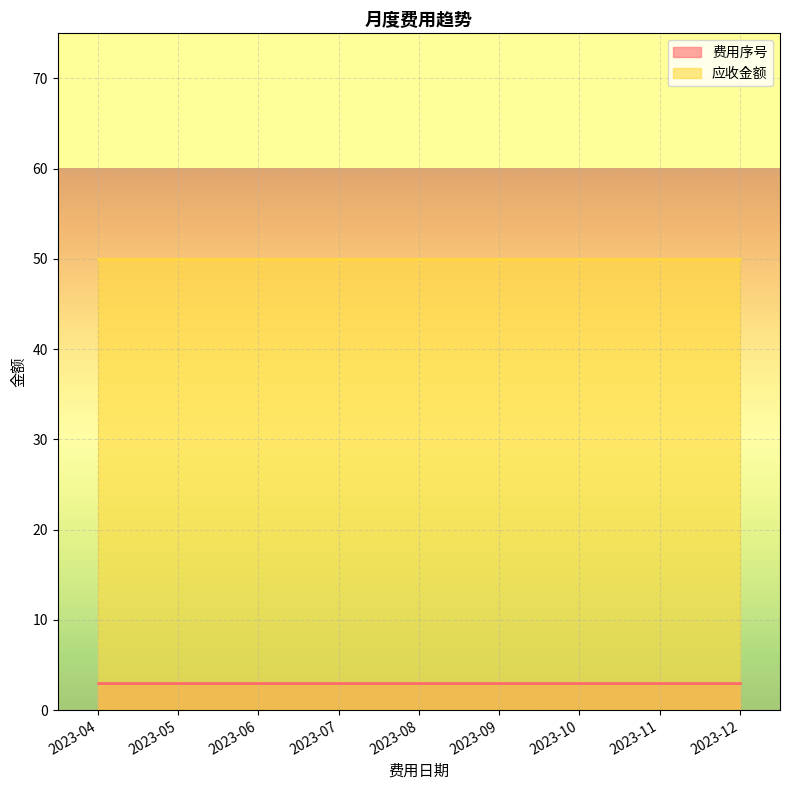

Which category has the lowest value across all series?

2023-04